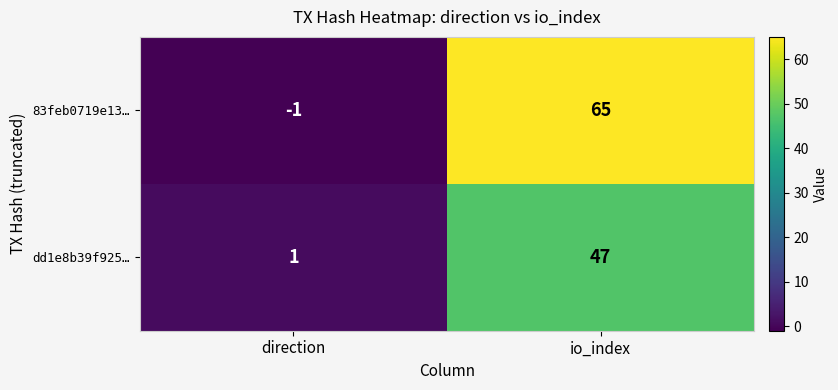

Which series has the widest spread of values?

83feb0719e13…